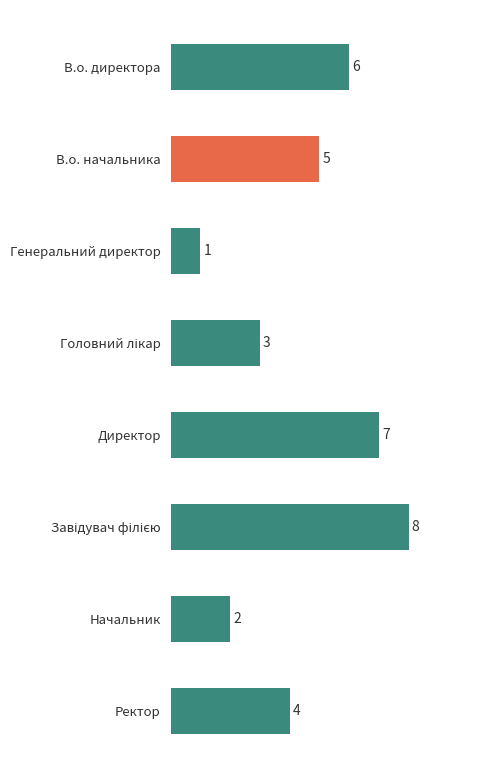

What is the difference between the maximum and minimum values?

7